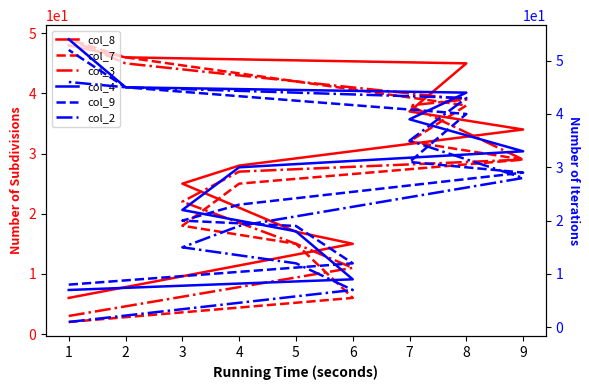

Reading left to right, extract all data points from this chart.

col_8: 6	15	17	25	28	34	37	45	46	48
col_7: 2	6	15	18	25	29	32	38	46	49
col_3: 3	11	15	22	27	29	38	39	45	49
col_4: 7	9	18	22	30	33	39	44	45	54
col_9: 8	12	19	20	23	29	31	40	45	52
col_2: 1	7	12	15	19	28	35	43	45	46